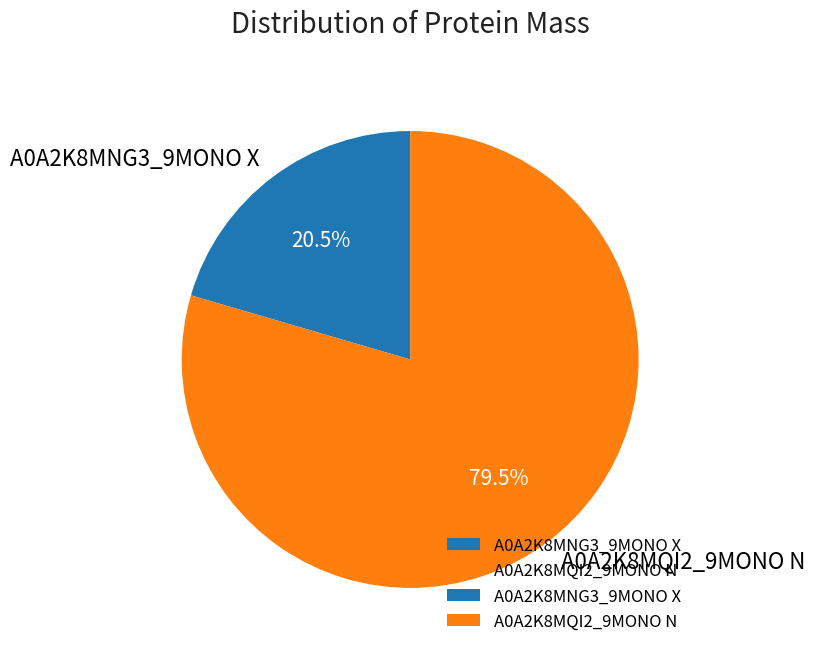

Rank the categories by value from lowest to highest.

A0A2K8MNG3_9MONO X, A0A2K8MQI2_9MONO N